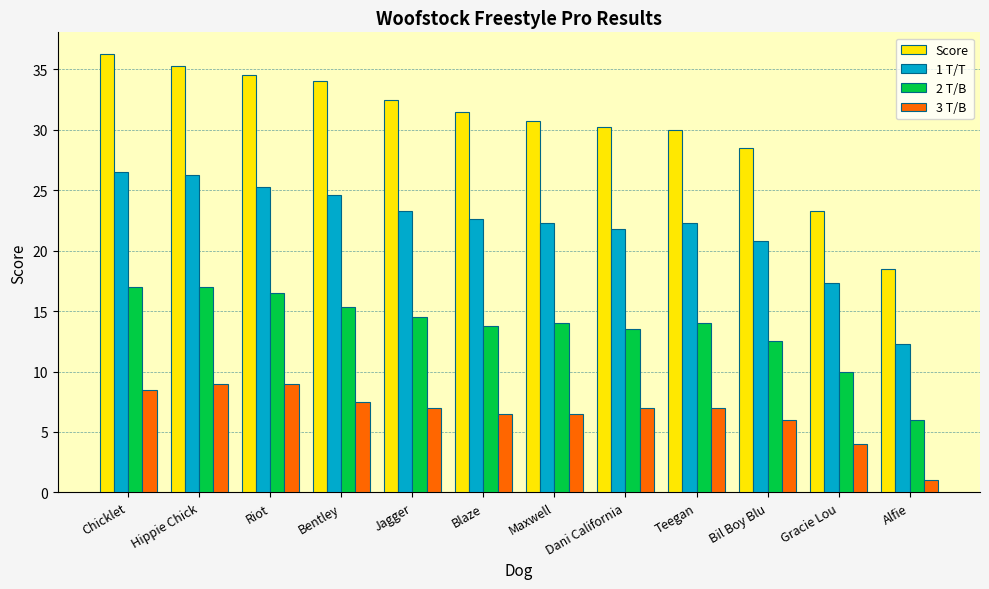

What is the sum of all 2 T/B values?

164.1